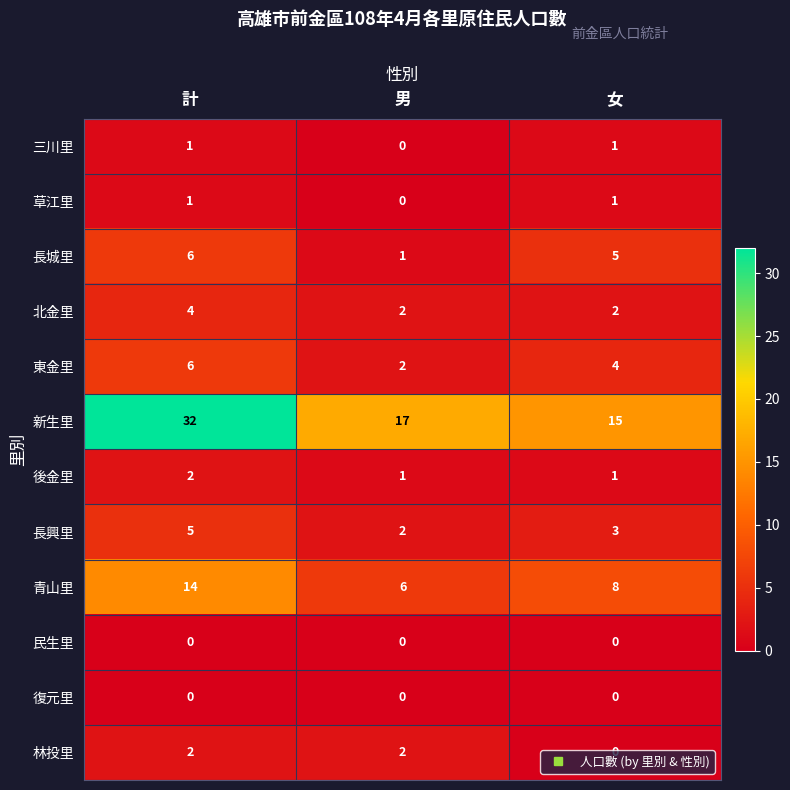

What is the average value of the 新生里 series?

21